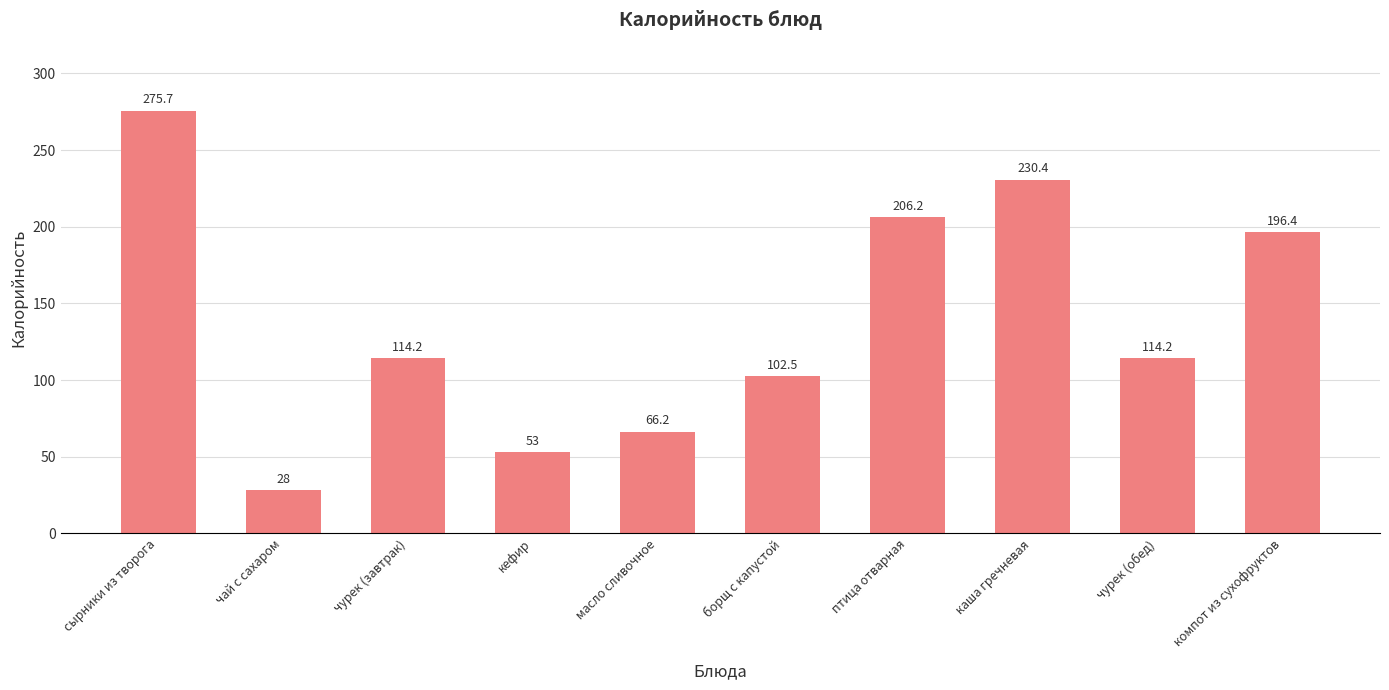

What is the smallest value displayed?

28.0